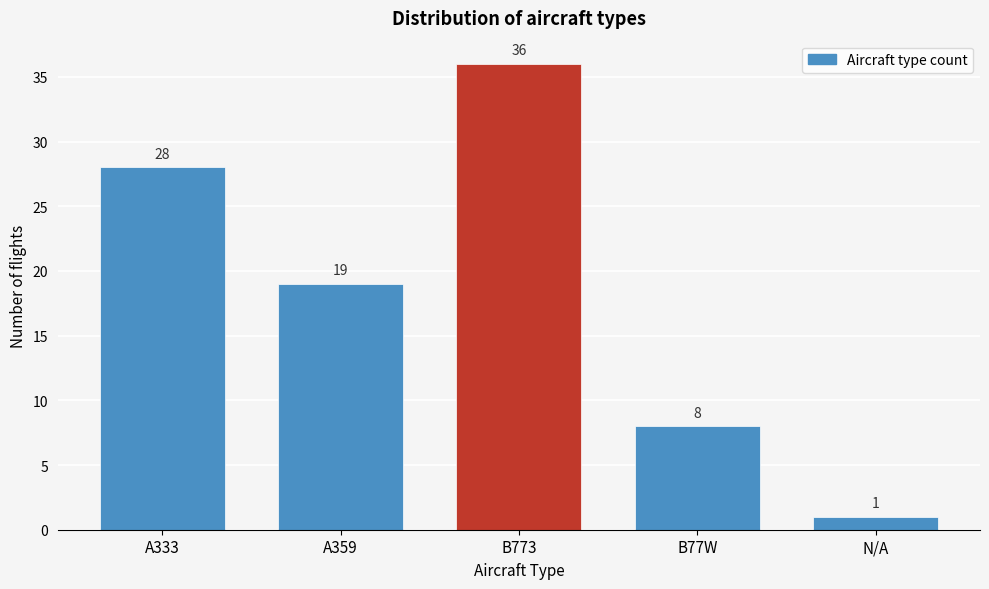

Reading right to left, what are all the values shown in this chart?

N/A=1	B77W=8	B773=36	A359=19	A333=28